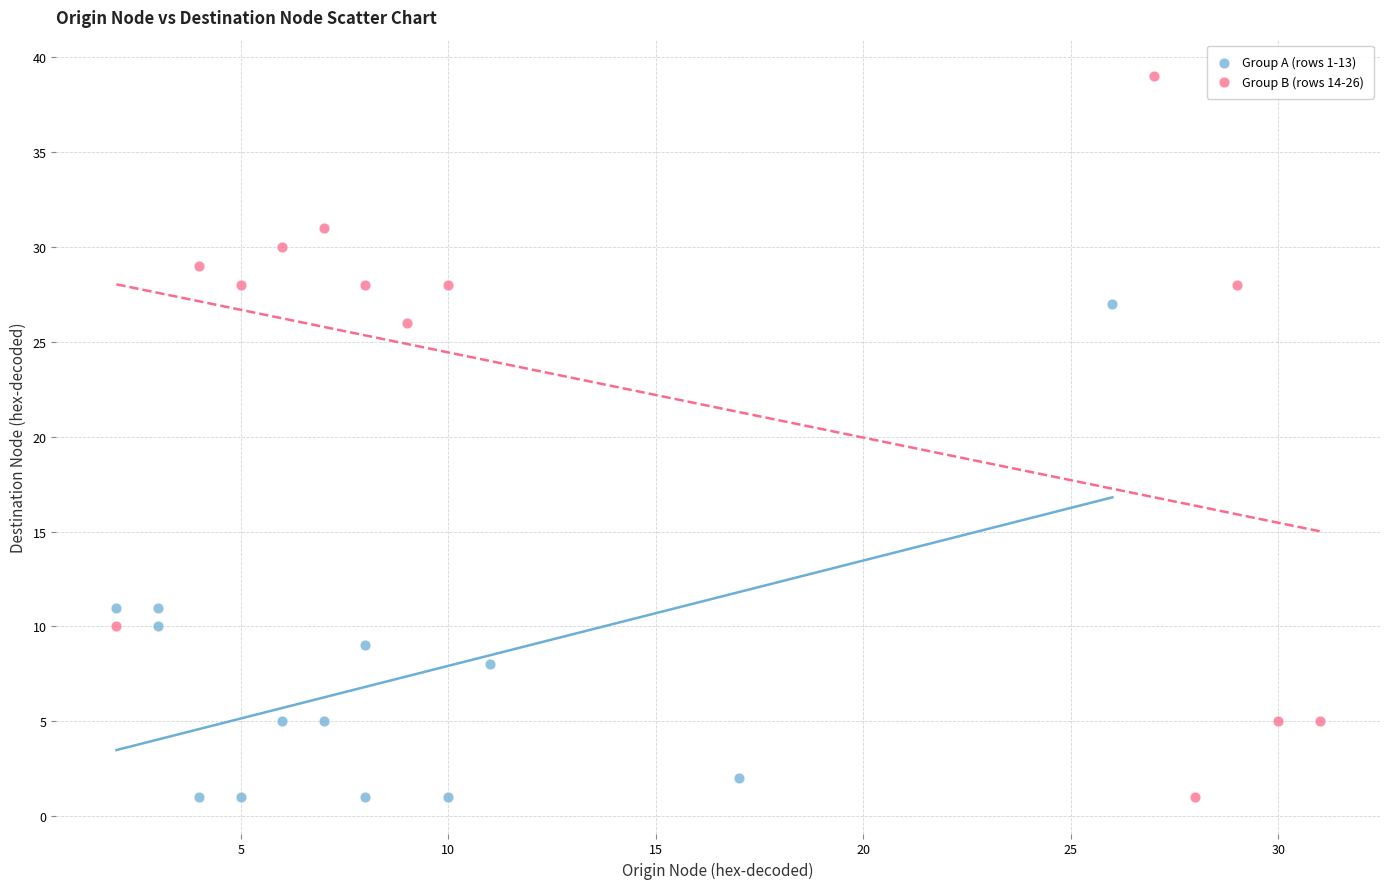

Which series contains the highest Y value?

Group B (rows 14-26)